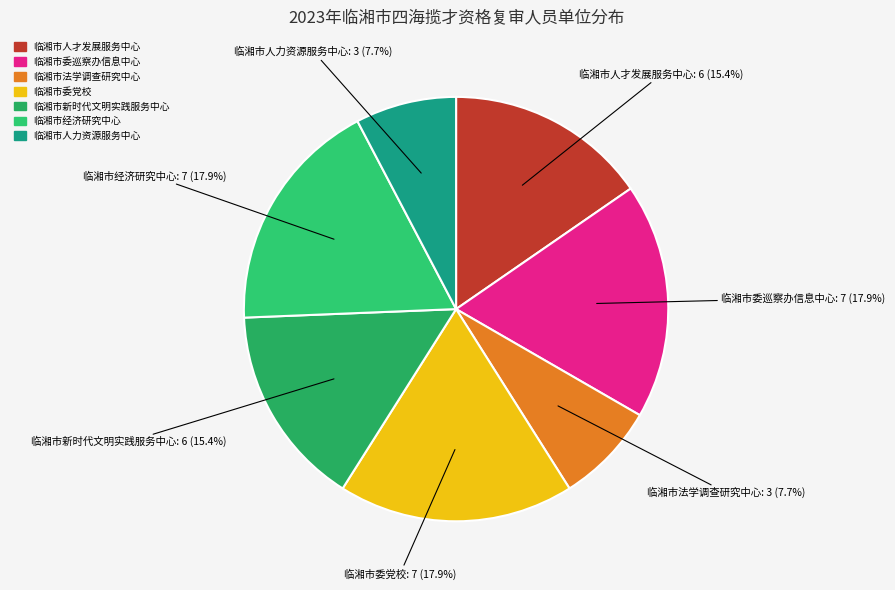

The 临湘市委党校 slice represents 31% of the pie. True or false?

False